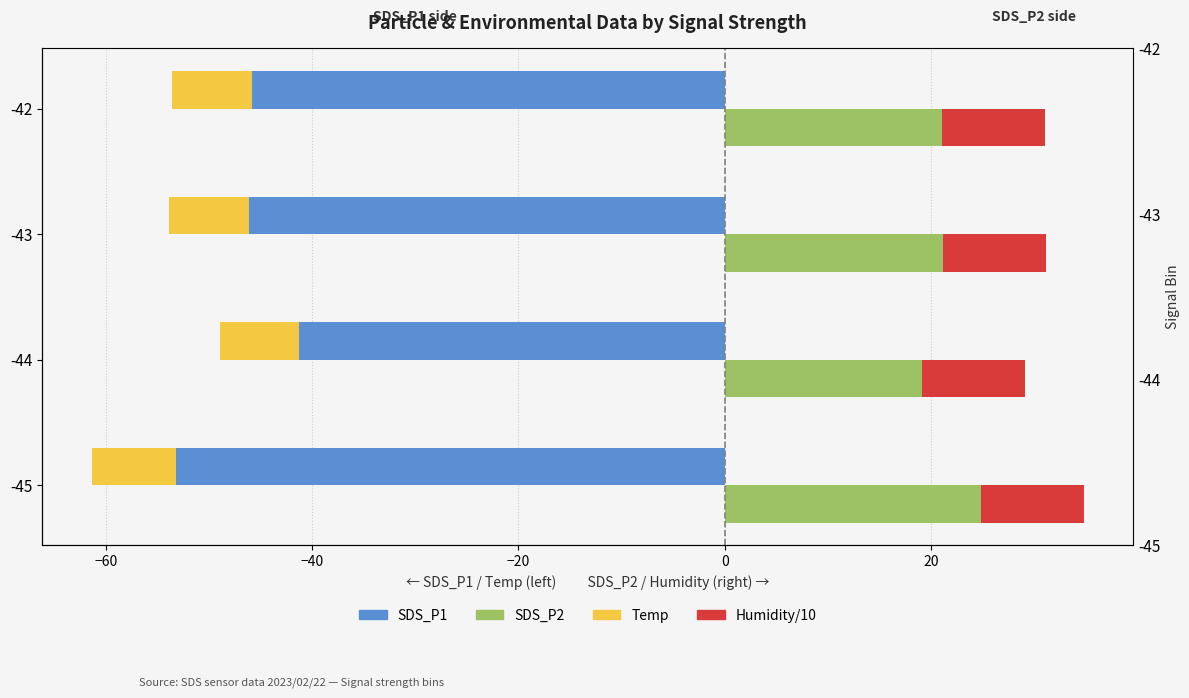

What is the value of the SDS_P2 bar at the 4th from the left?

21.1